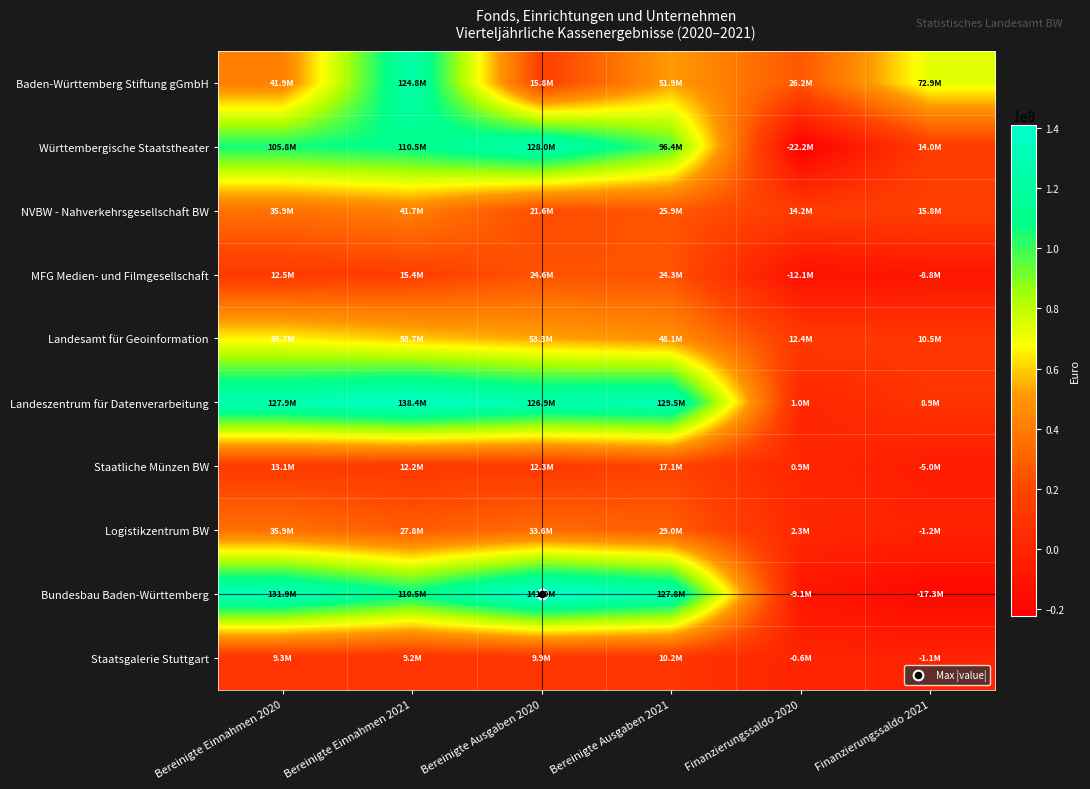

Reading left to right, transcribe all the data shown in this chart.

Baden-Württemberg Stiftung gGmbH: Bereinigte Einnahmen 2020=41932675	Bereinigte Einnahmen 2021=124819444	Bereinigte Ausgaben 2020=15774094	Bereinigte Ausgaben 2021=51946754	Finanzierungssaldo 2020=26158581	Finanzierungssaldo 2021=72872690
Württembergische Staatstheater: Bereinigte Einnahmen 2020=105783379	Bereinigte Einnahmen 2021=110453763	Bereinigte Ausgaben 2020=128028559	Bereinigte Ausgaben 2021=96441133	Finanzierungssaldo 2020=-22245180	Finanzierungssaldo 2021=14012630
NVBW - Nahverkehrsgesellschaft BW: Bereinigte Einnahmen 2020=35865348	Bereinigte Einnahmen 2021=41662490	Bereinigte Ausgaben 2020=21628949	Bereinigte Ausgaben 2021=25890507	Finanzierungssaldo 2020=14236399	Finanzierungssaldo 2021=15771983
MFG Medien- und Filmgesellschaft: Bereinigte Einnahmen 2020=12506104	Bereinigte Einnahmen 2021=15442660	Bereinigte Ausgaben 2020=24629843	Bereinigte Ausgaben 2021=24265852	Finanzierungssaldo 2020=-12123739	Finanzierungssaldo 2021=-8823192
Landesamt für Geoinformation: Bereinigte Einnahmen 2020=65724297	Bereinigte Einnahmen 2021=58675427	Bereinigte Ausgaben 2020=53337050	Bereinigte Ausgaben 2021=48134279	Finanzierungssaldo 2020=12387247	Finanzierungssaldo 2021=10541148
Landeszentrum für Datenverarbeitung: Bereinigte Einnahmen 2020=127946535	Bereinigte Einnahmen 2021=138423098	Bereinigte Ausgaben 2020=126922543	Bereinigte Ausgaben 2021=129528991	Finanzierungssaldo 2020=1023992	Finanzierungssaldo 2021=8894107
Staatliche Münzen BW: Bereinigte Einnahmen 2020=13147066	Bereinigte Einnahmen 2021=12179448	Bereinigte Ausgaben 2020=12279749	Bereinigte Ausgaben 2021=17147394	Finanzierungssaldo 2020=867317	Finanzierungssaldo 2021=-4967946
Logistikzentrum BW: Bereinigte Einnahmen 2020=35903433	Bereinigte Einnahmen 2021=27797792	Bereinigte Ausgaben 2020=33644022	Bereinigte Ausgaben 2021=29047245	Finanzierungssaldo 2020=2259411	Finanzierungssaldo 2021=-1249453
Bundesbau Baden-Württemberg: Bereinigte Einnahmen 2020=131855635	Bereinigte Einnahmen 2021=110468413	Bereinigte Ausgaben 2020=140992493	Bereinigte Ausgaben 2021=127794858	Finanzierungssaldo 2020=-9136858	Finanzierungssaldo 2021=-17326445
Staatsgalerie Stuttgart: Bereinigte Einnahmen 2020=9316167	Bereinigte Einnahmen 2021=9152141	Bereinigte Ausgaben 2020=9935827	Bereinigte Ausgaben 2021=10224411	Finanzierungssaldo 2020=-619660	Finanzierungssaldo 2021=-1072270